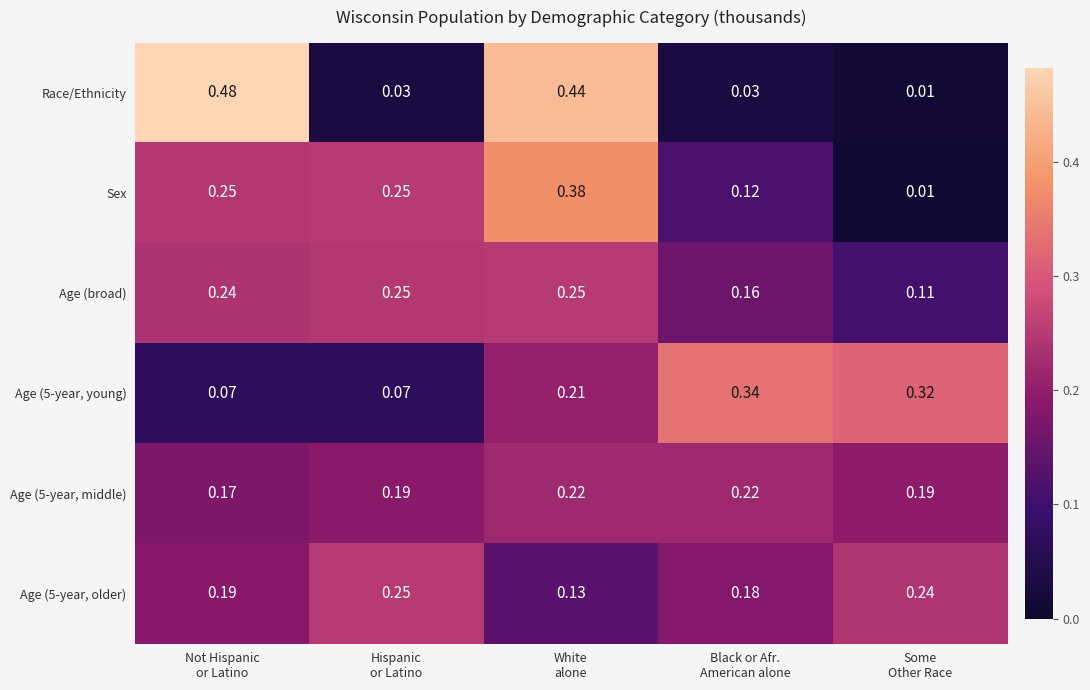

Which series has the largest range (max minus min)?

Race/Ethnicity